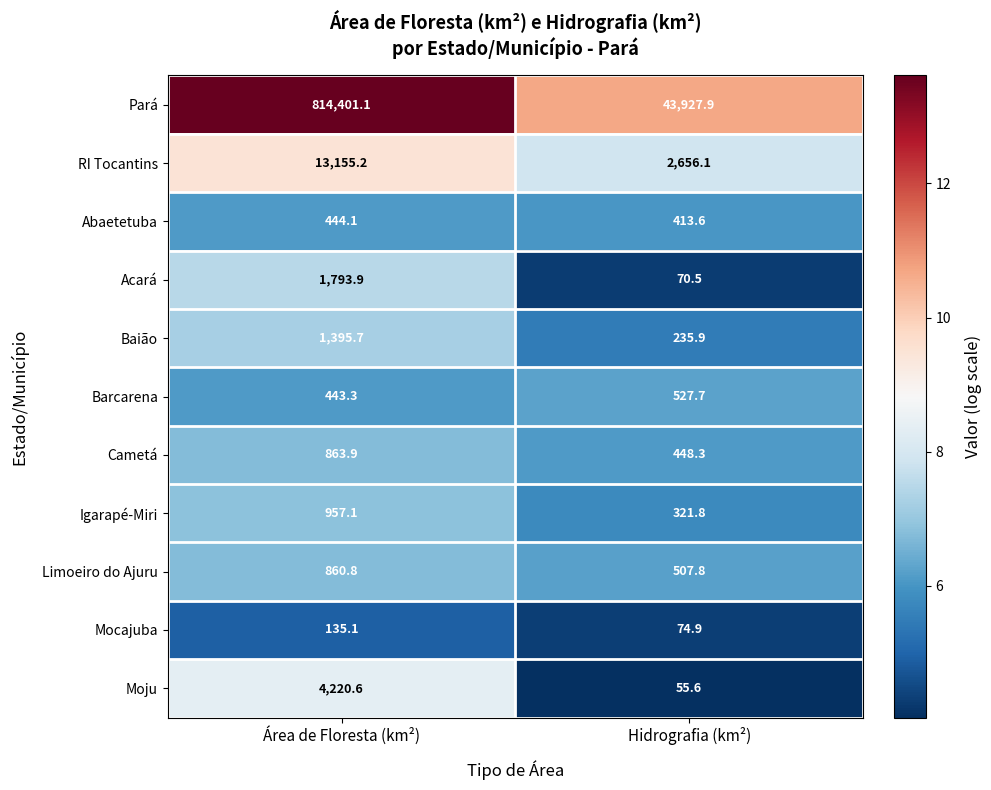

What is the sum of all Abaetetuba values?

857.7